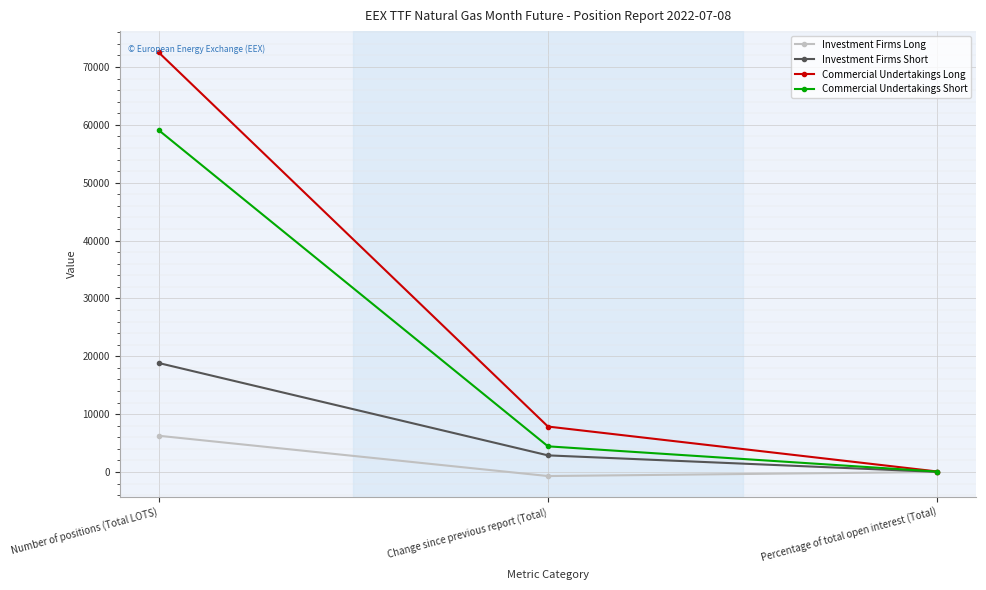

Is it true that Investment Firms Long equals 11259.4 at Number of positions (Total LOTS)?

False